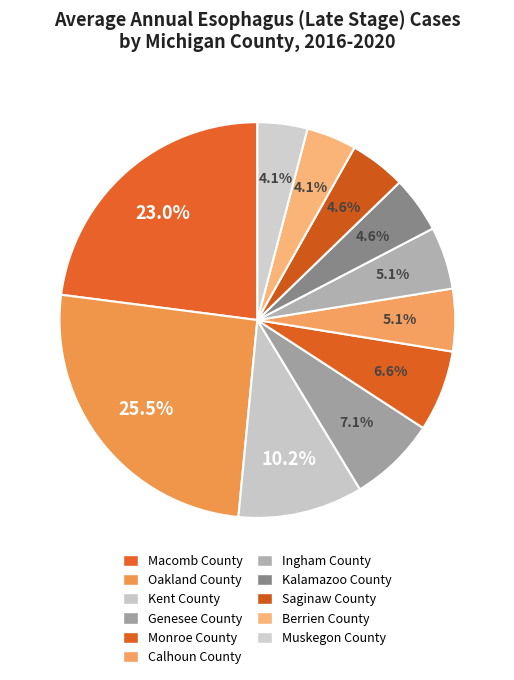

To the nearest percent, what is the combined percentage of Muskegon County and Calhoun County?

9%